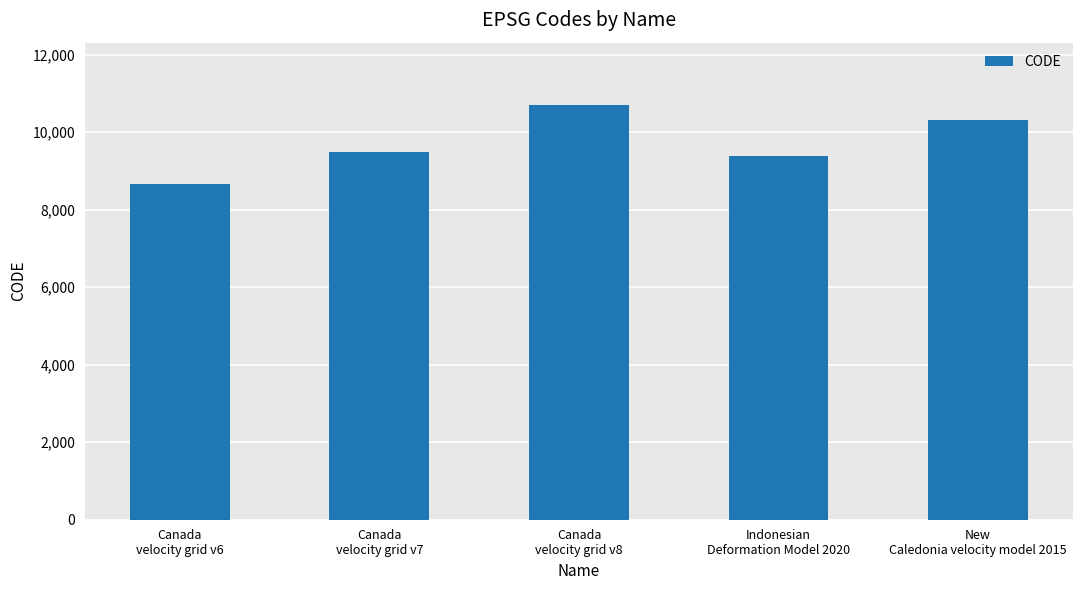

Which has a higher value, Canada
velocity grid v6 or New
Caledonia velocity model 2015?

New
Caledonia velocity model 2015